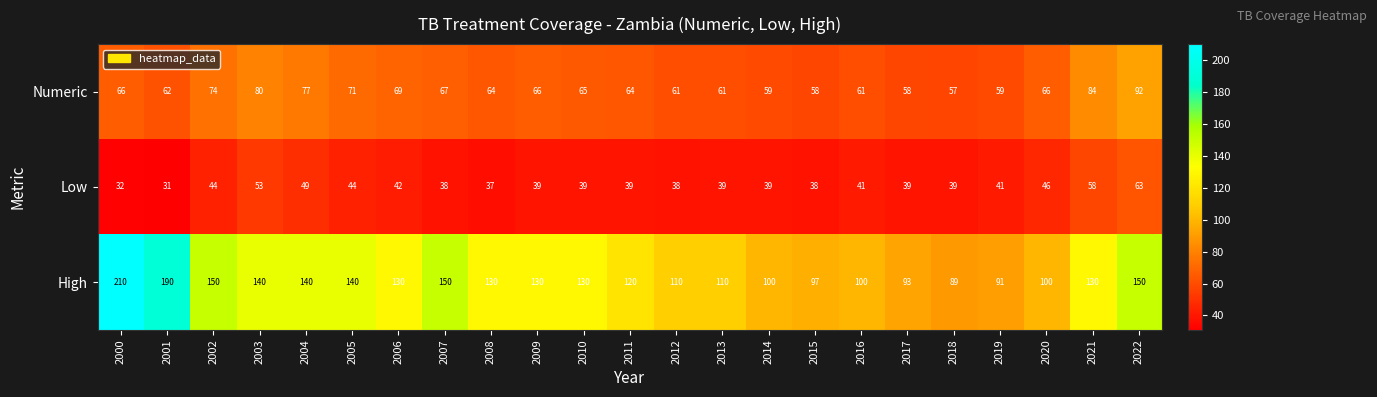

Between 2014 and 2015, which series saw the biggest shift?

High